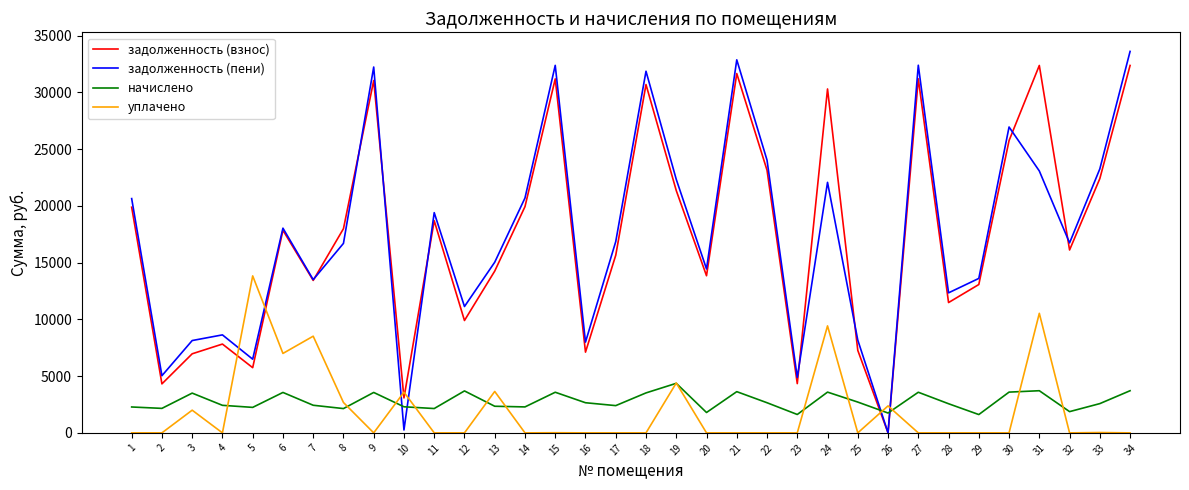

Does the chart display data point markers on the line(s)?

No